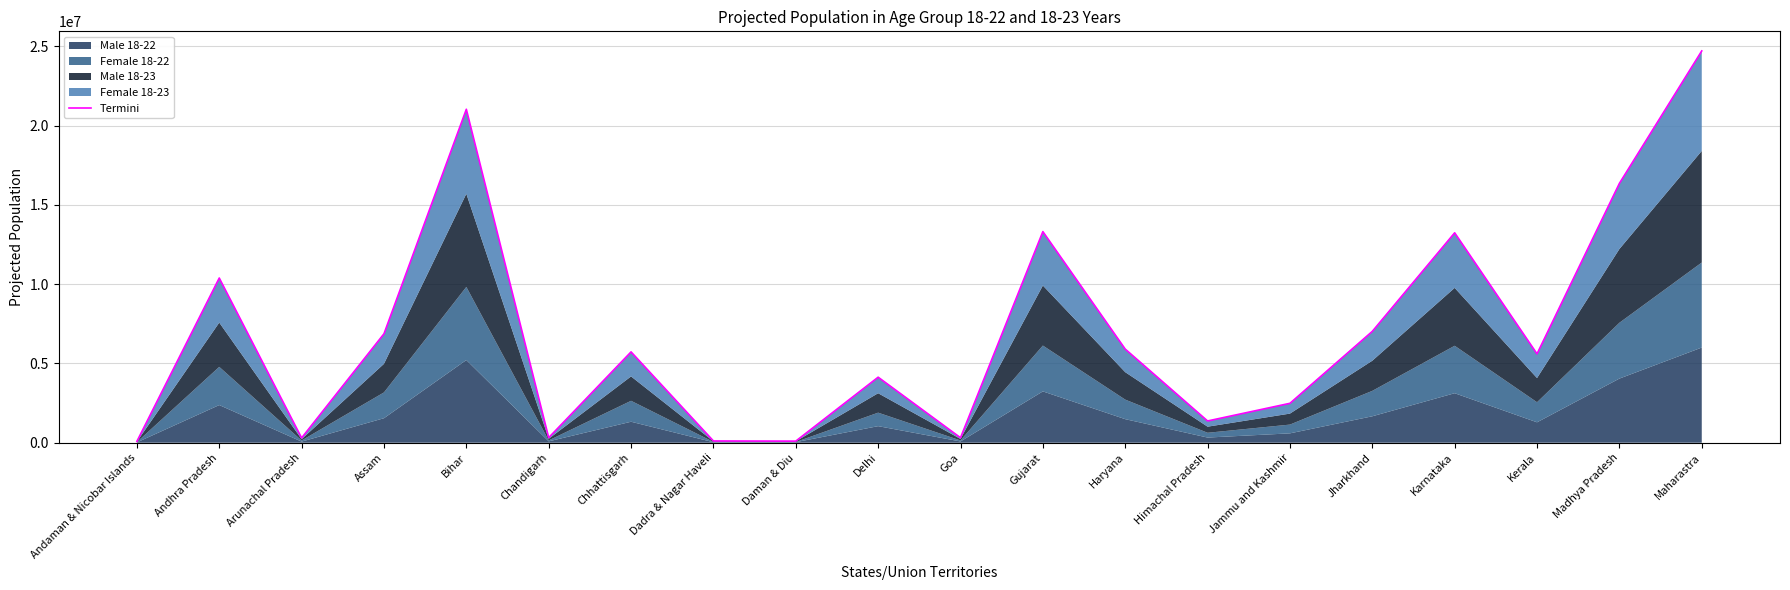

What is the sum of the values at Chandigarh and Andhra Pradesh?

10703705